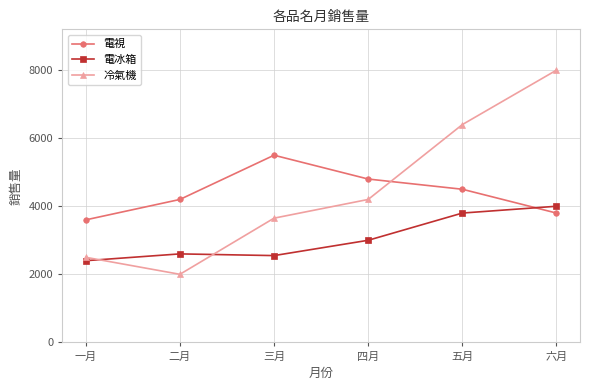

What is the total value across all series at 六月?

15800